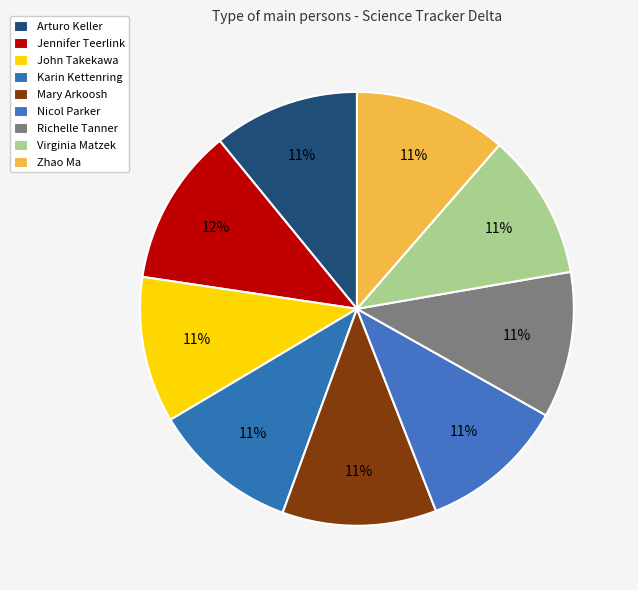

To the nearest percent, what portion does Virginia Matzek represent?

11%